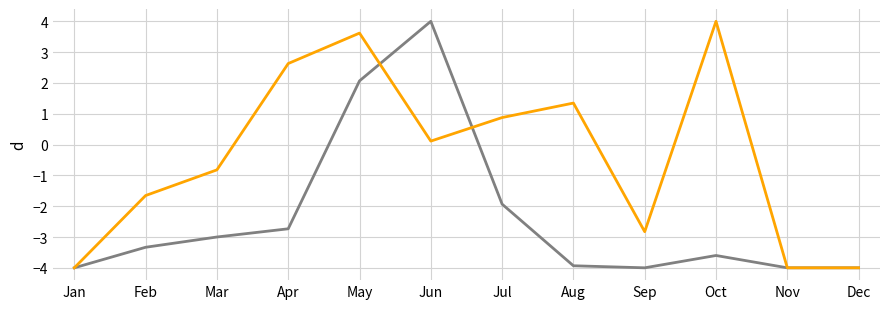

What is the total value across all series at Nov?

-8.0